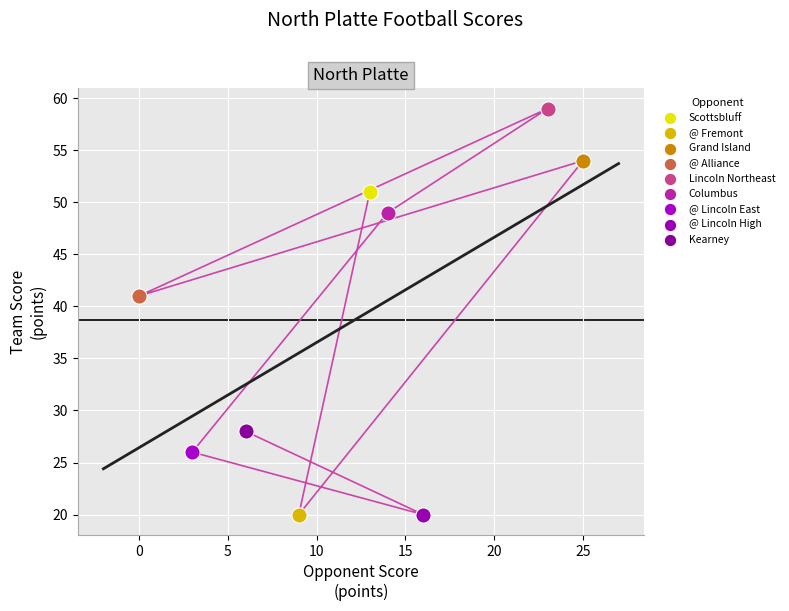

What are all the series names shown in the legend?

Scottsbluff, @ Fremont, Grand Island, @ Alliance, Lincoln Northeast, Columbus, @ Lincoln East, @ Lincoln High, Kearney